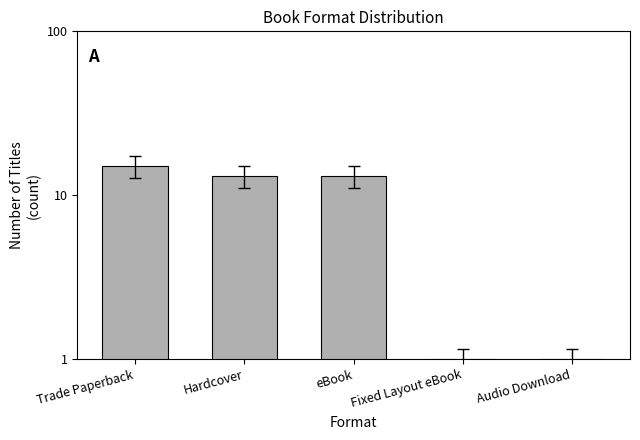

Rank the categories by value from highest to lowest.

Trade Paperback, Hardcover, eBook, Fixed Layout eBook, Audio Download